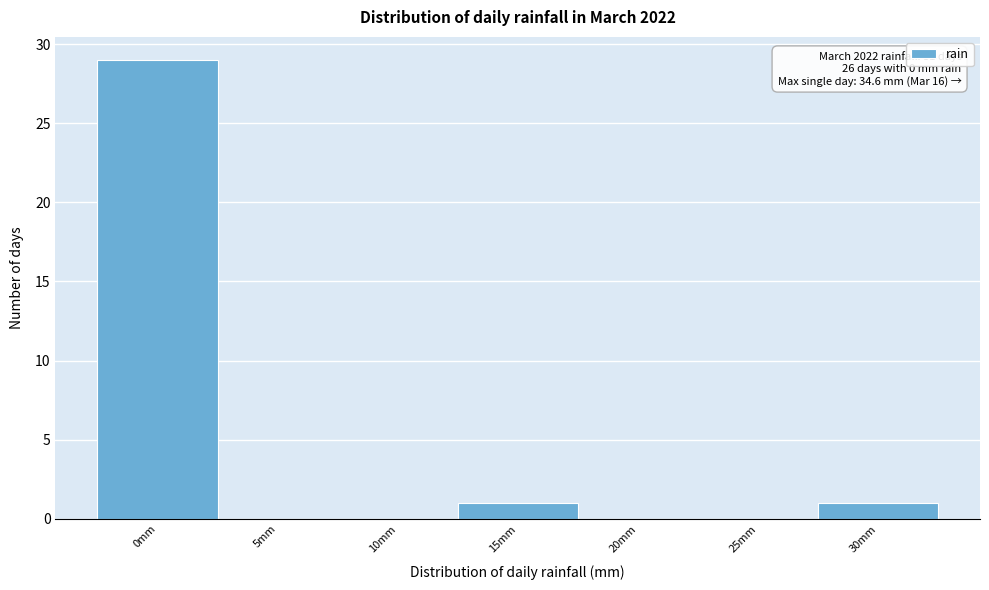

Reading left to right, extract all data points from this chart.

0mm=29	5mm=0	10mm=0	15mm=1	20mm=0	25mm=0	30mm=1